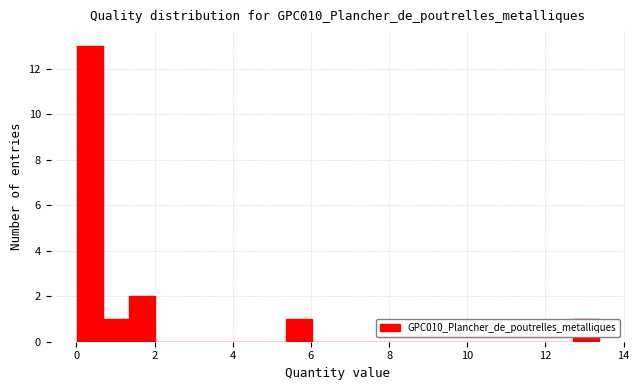

Read against the x-axis, roughly where is the centre of the tallest bar?

0.4